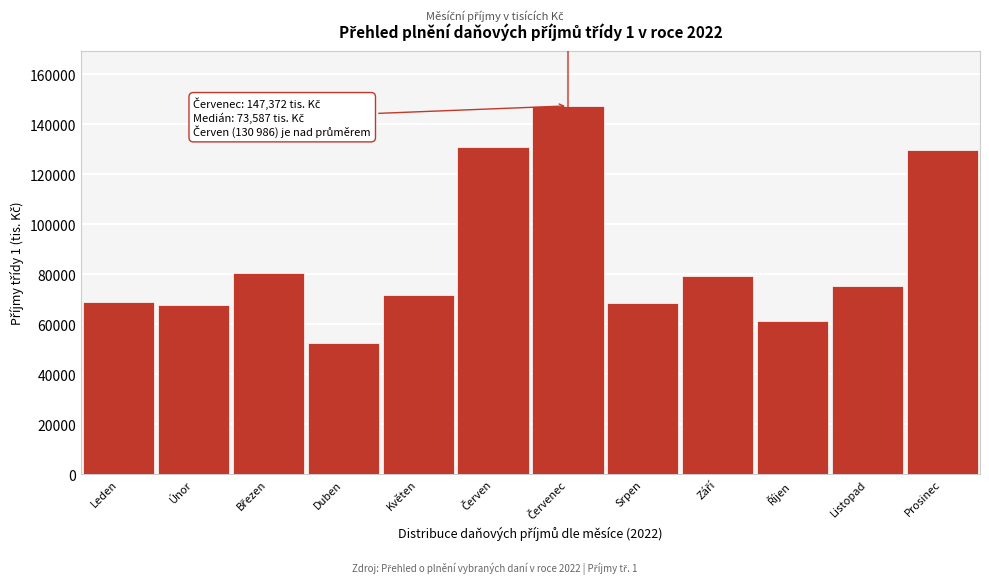

What is the sum of all values?

1033782.2